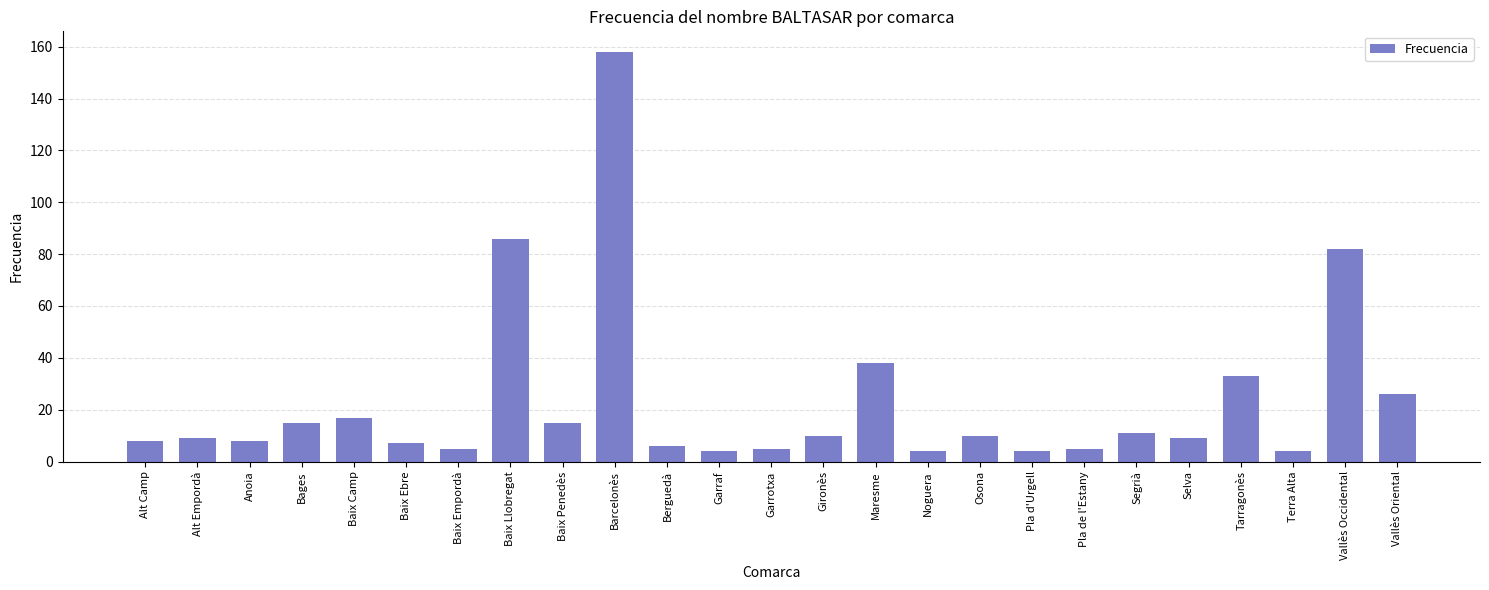

Does the chart contain stacked bars?

No